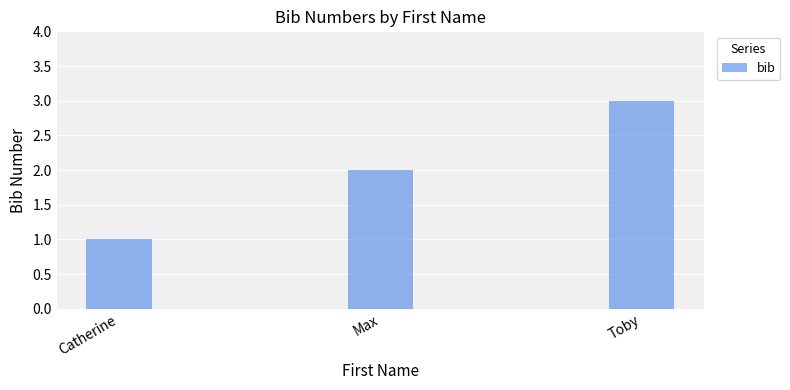

Count the number of data series in this chart.

1